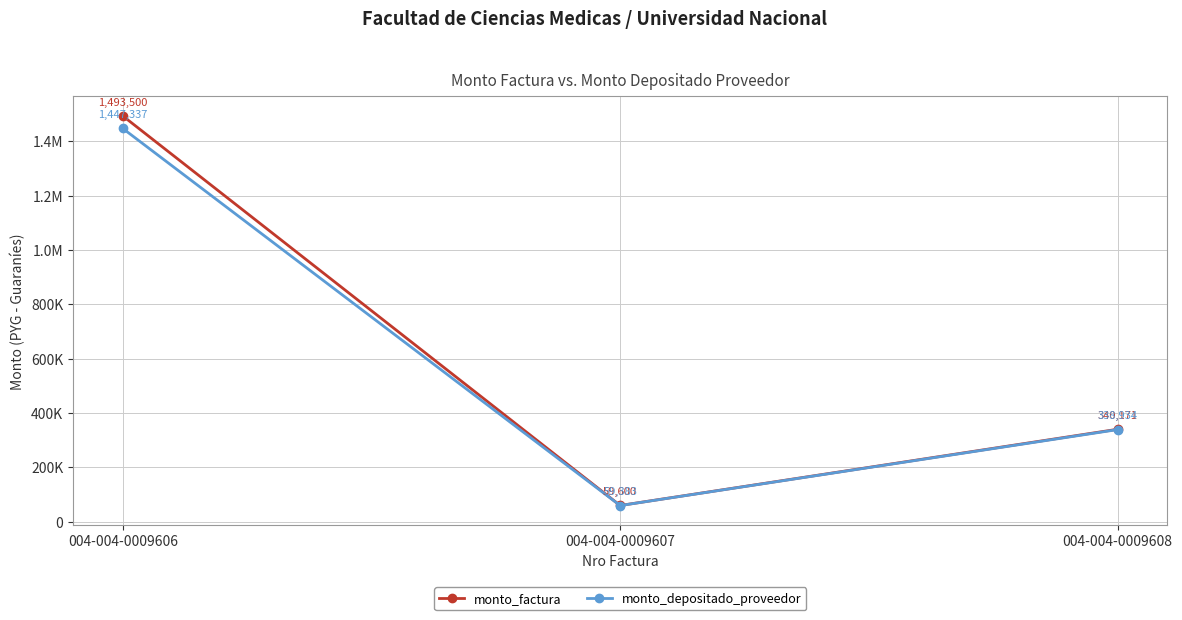

List the series in order of their peak value, highest first.

monto_factura, monto_depositado_proveedor